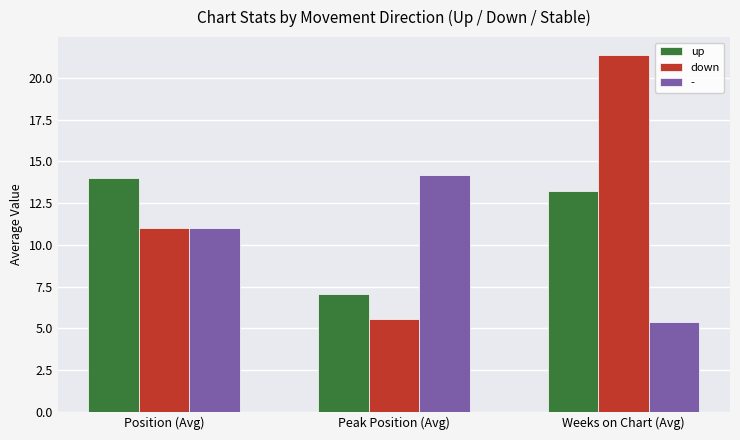

Which series has the largest range (max minus min)?

down